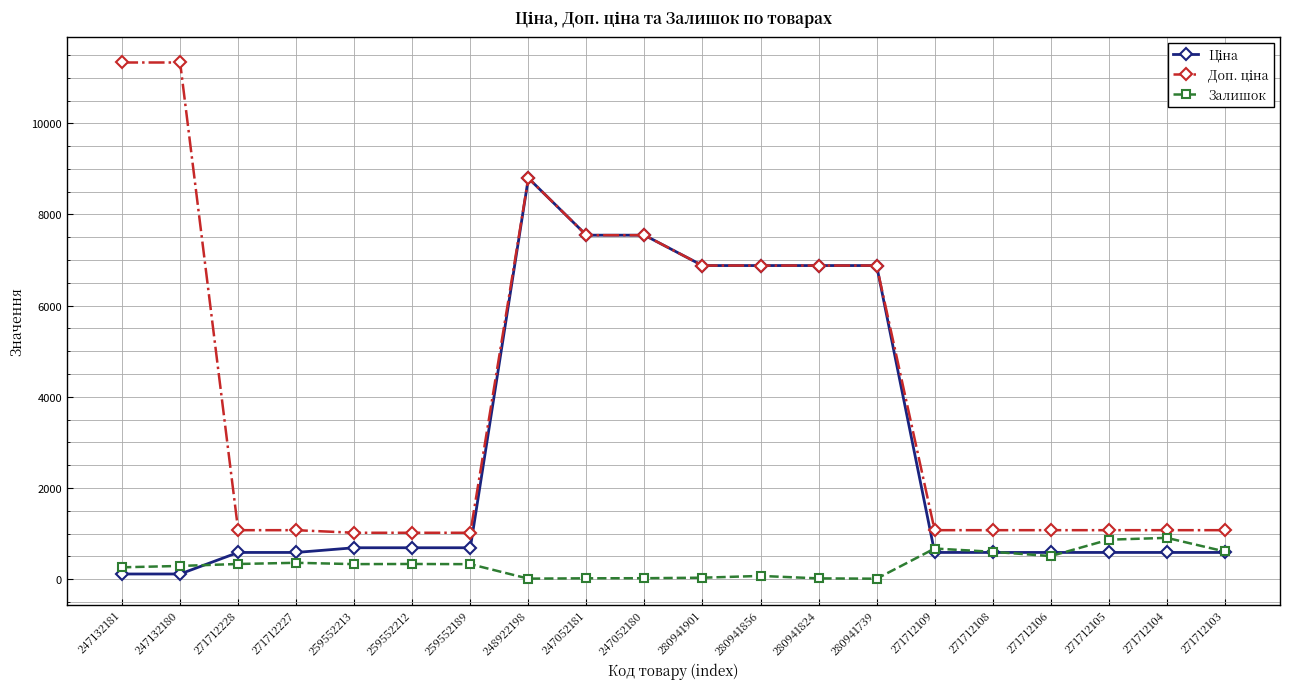

At how many categories does at least one series exceed 1857?

9